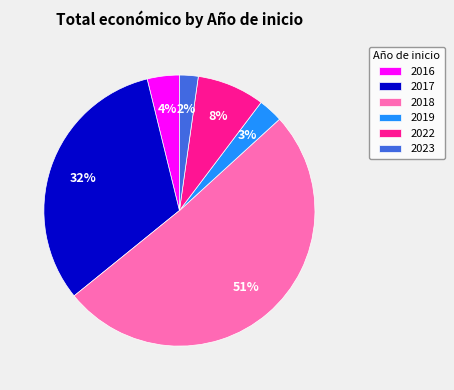

Which slice is the largest?

2018